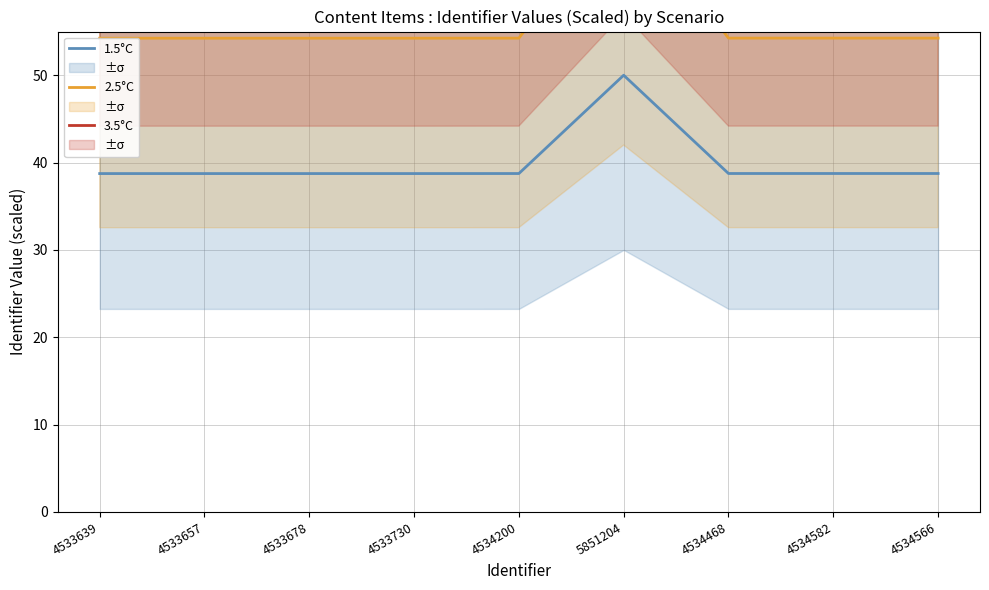

In 1.5°C, how many points are higher than both neighbors (excluding endpoints)?

2